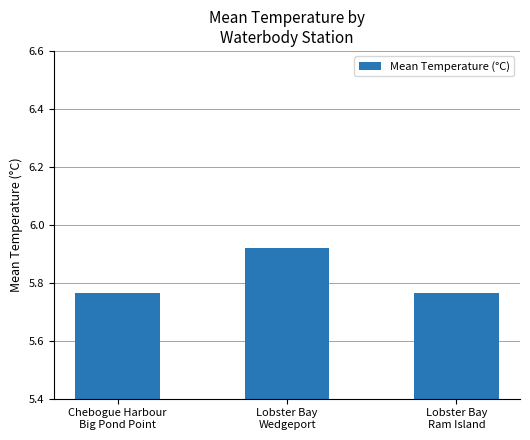

What is the sum of all values?

17.4